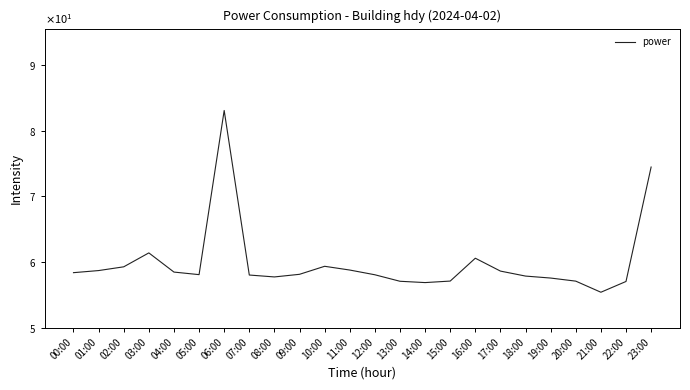

Does the chart display data point markers on the line(s)?

No